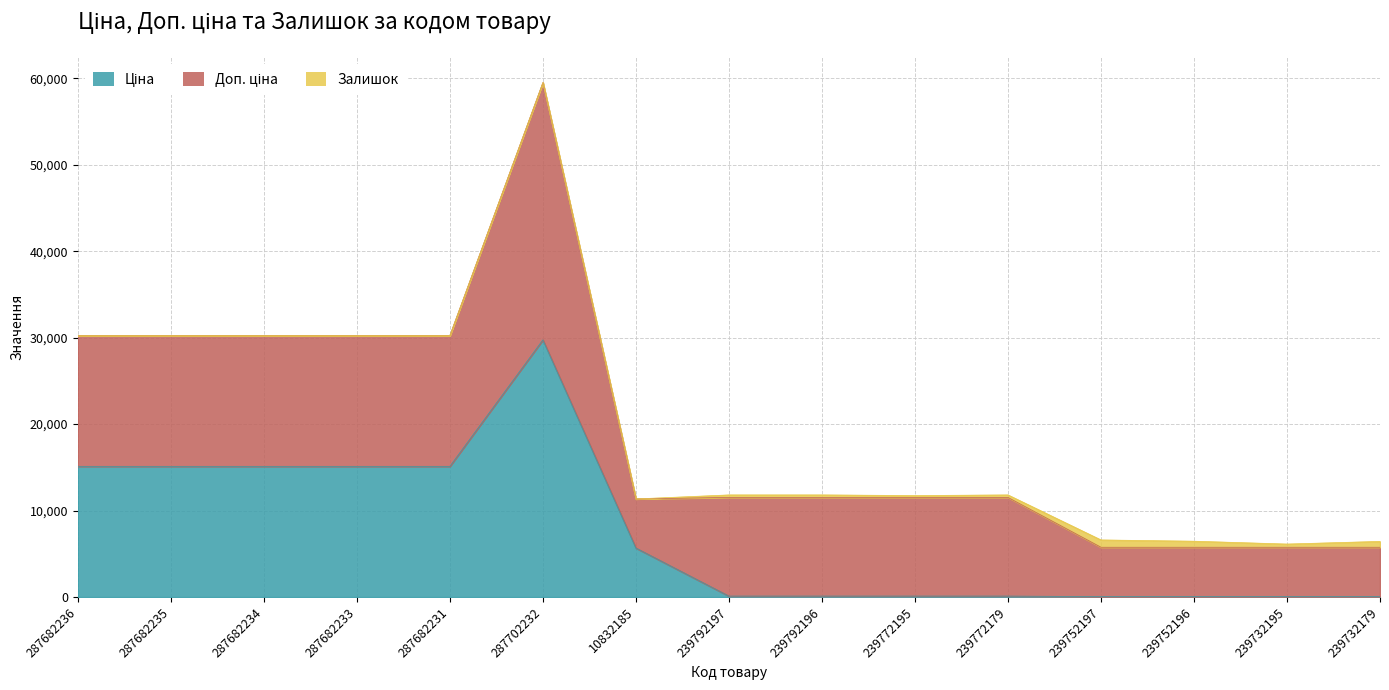

True or false: Доп. ціна and Ціна intersect in this chart.

False